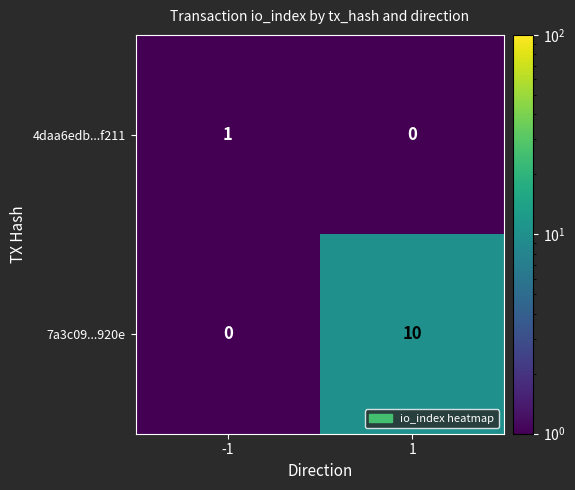

Reading left to right, transcribe all the data shown in this chart.

4daa6edb...f211: 1	0
7a3c09...920e: 0	10